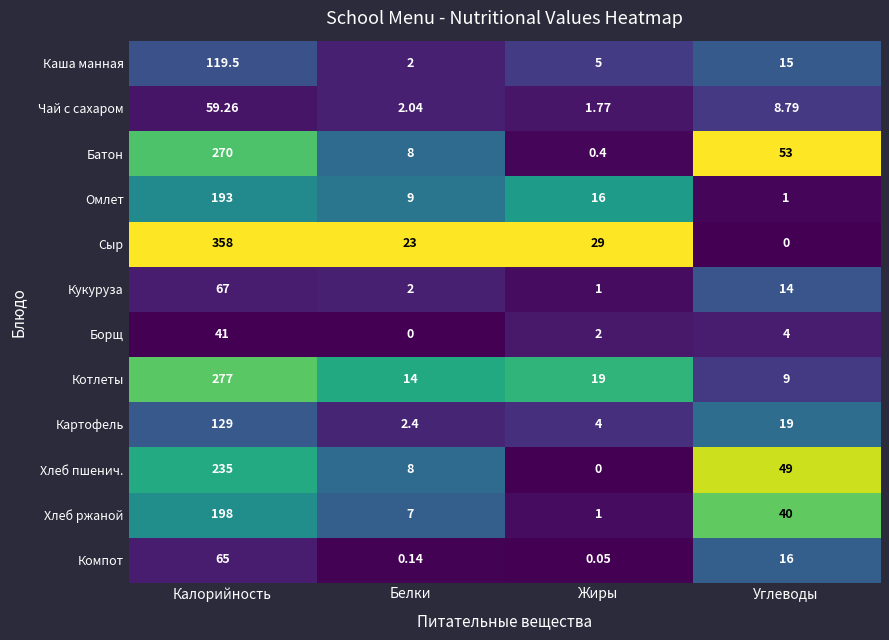

List the series in order of their peak value, highest first.

Сыр, Котлеты, Батон, Хлеб пшенич., Хлеб ржаной, Омлет, Картофель, Каша манная, Кукуруза, Компот, Чай с сахаром, Борщ